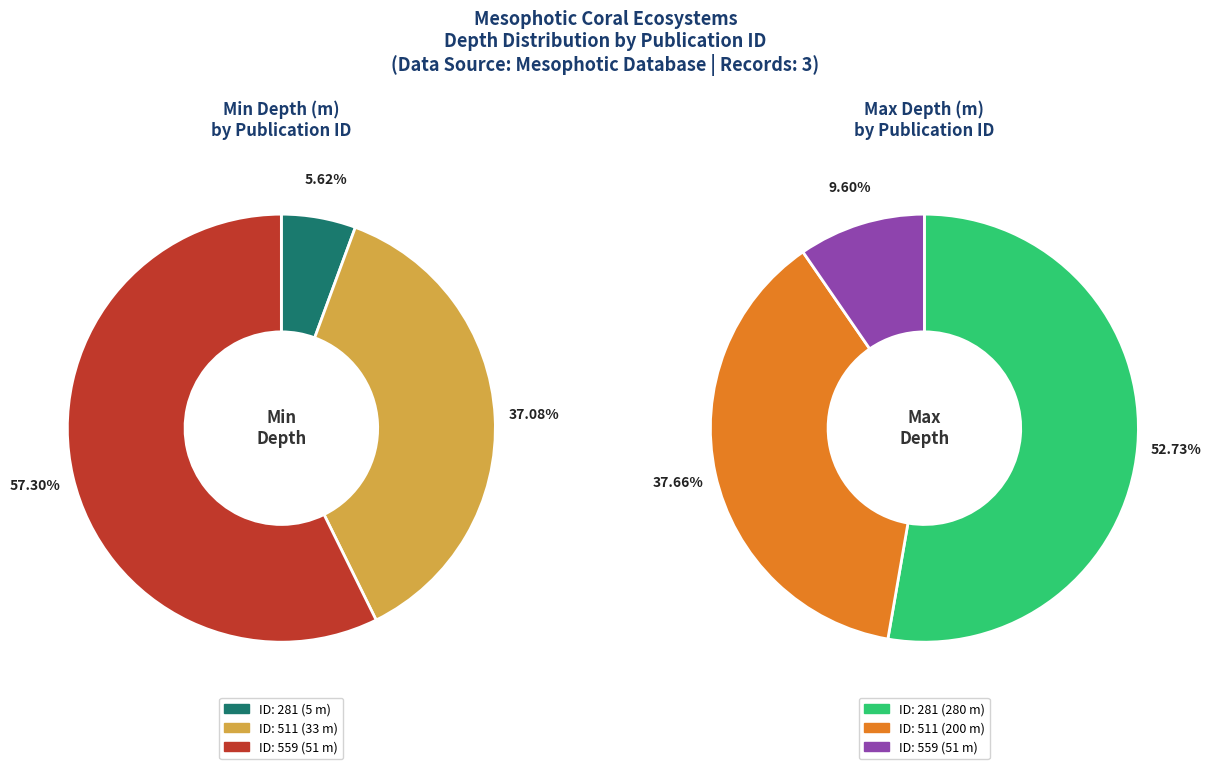

What percentage do 559 and 511 together represent?

94.4%